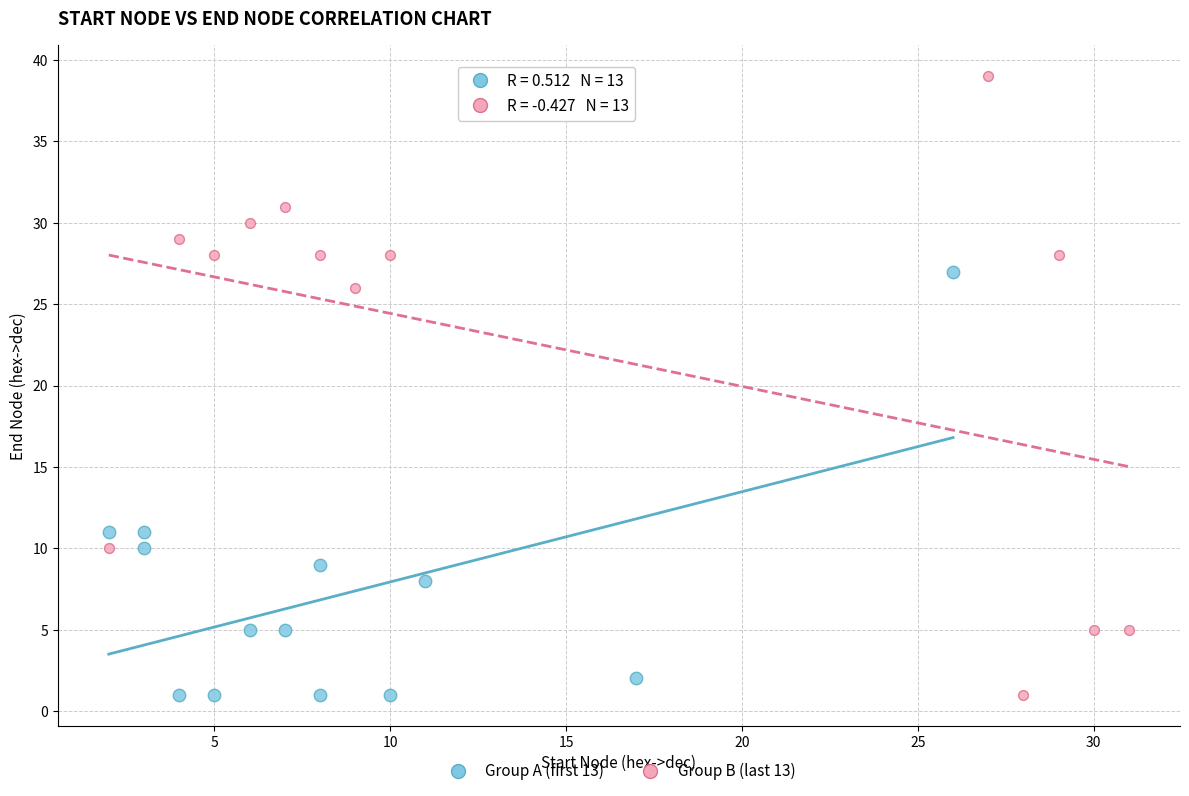

Which series contains the highest Y value?

Group B (last 13)